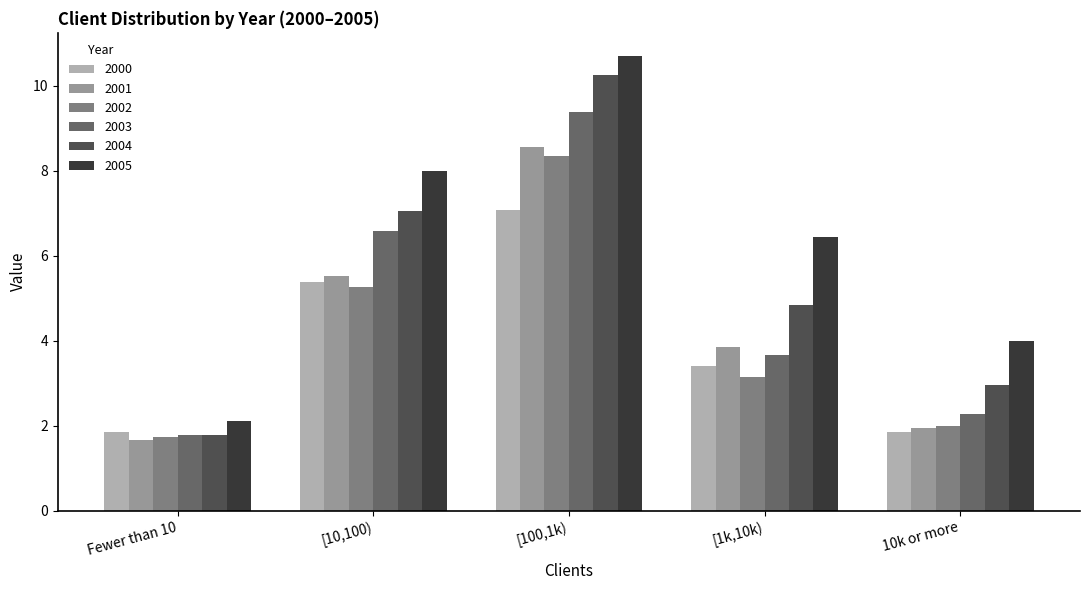

How many categories are shown in the chart?

5